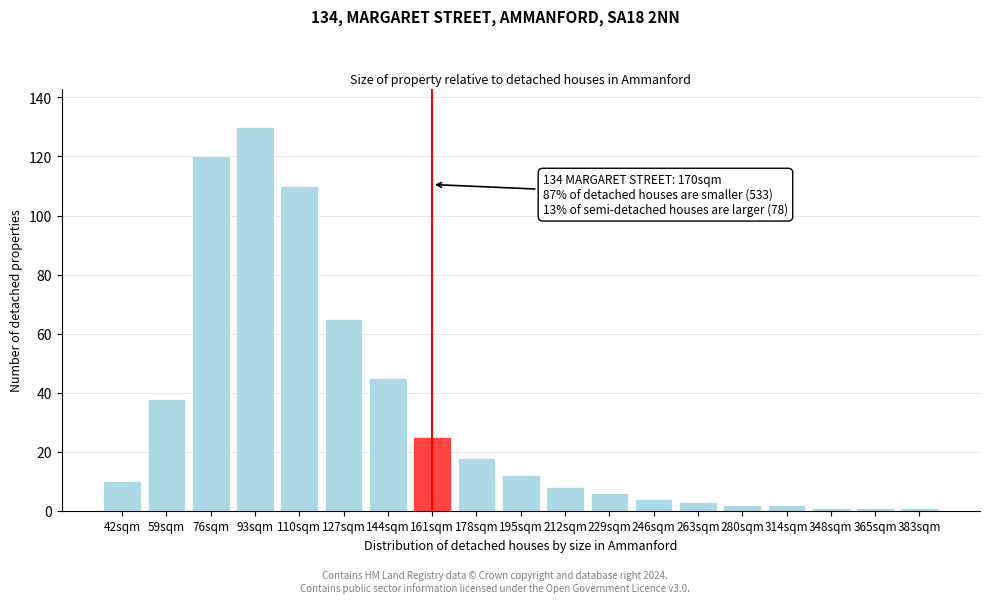

Reading left to right, transcribe all the data shown in this chart.

10	38	120	130	110	65	45	25	18	12	8	6	4	3	2	2	1	1	1